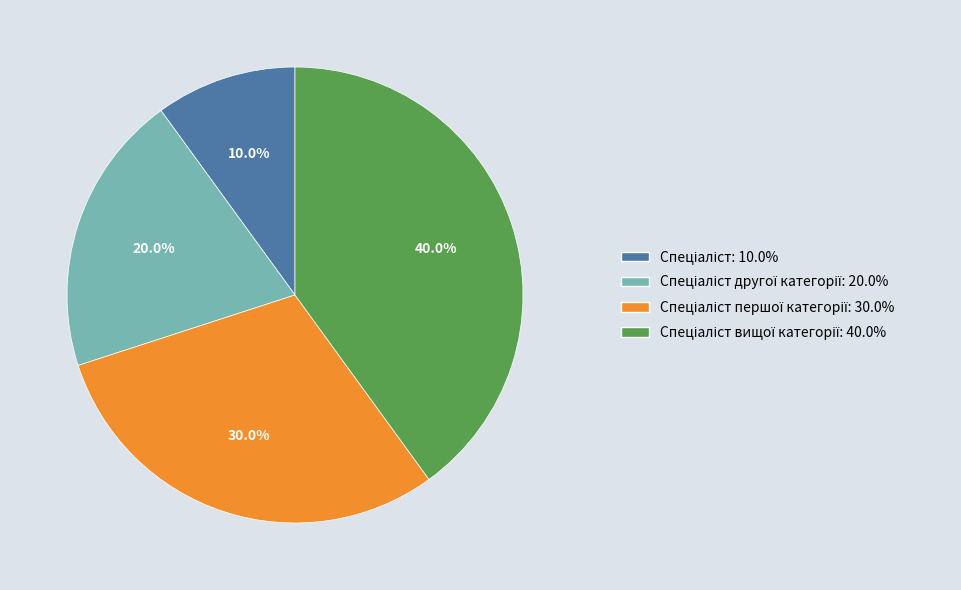

Does any single category account for the majority?

No